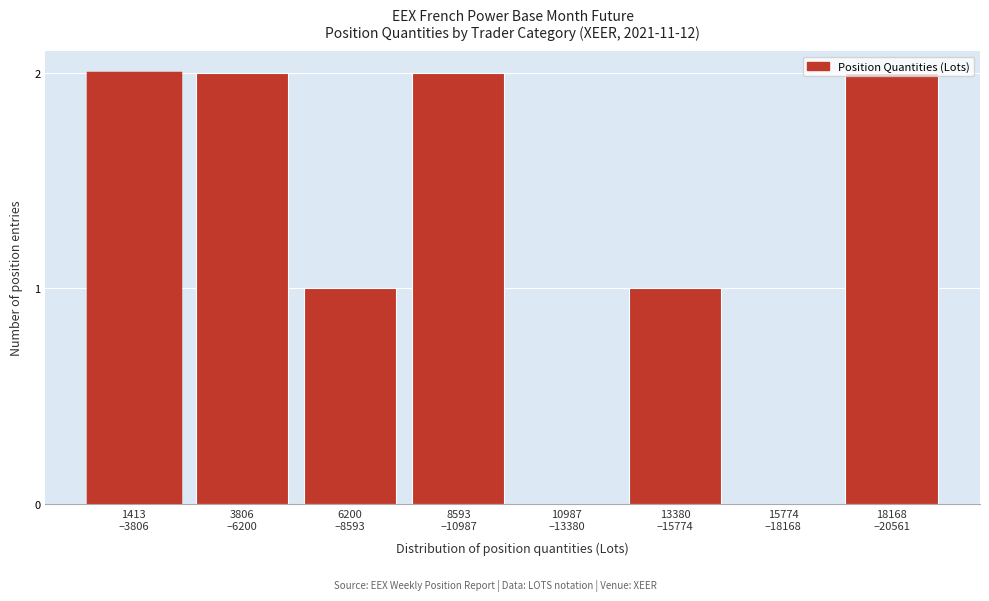

What is the sum of all values?

10